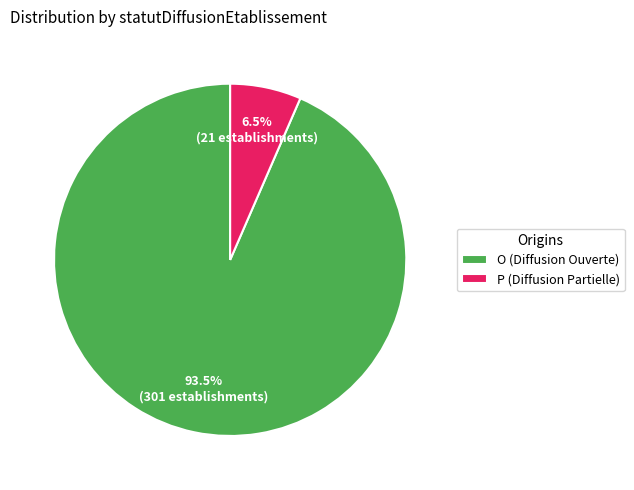

Which category has the biggest portion of the pie?

O